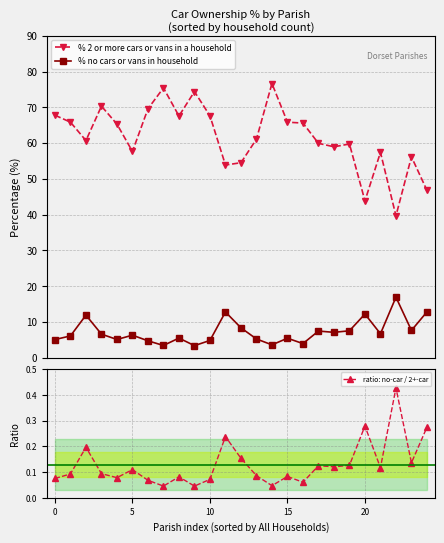

Does the chart display data point markers on the line(s)?

Yes